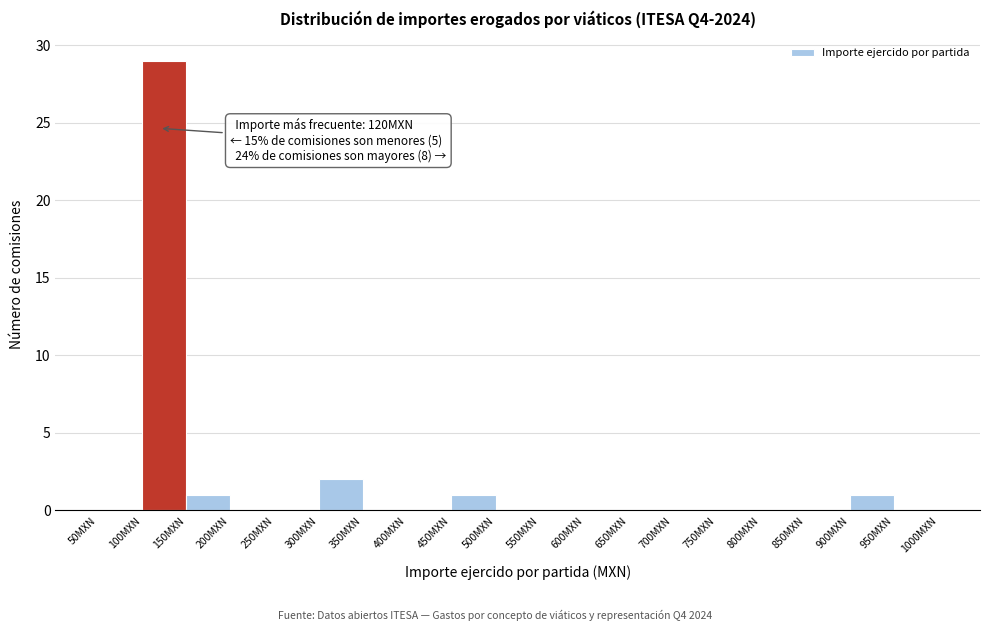

Over which range of the x-axis is the bar tallest?

100 to 150